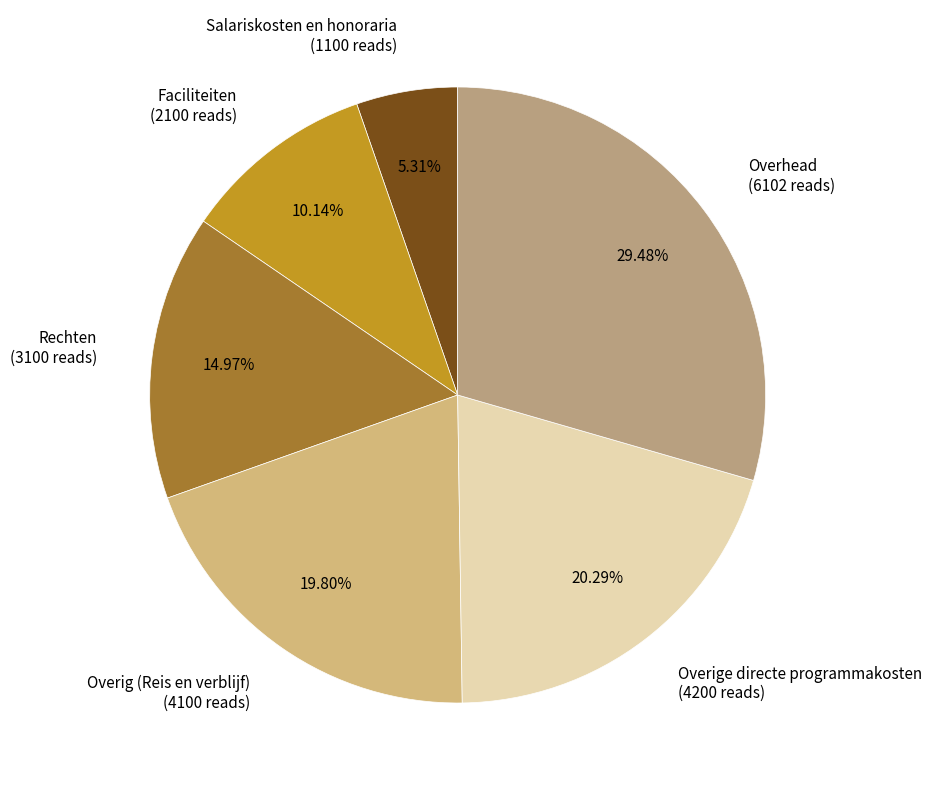

True or false: Overhead accounts for 35% of the total.

False